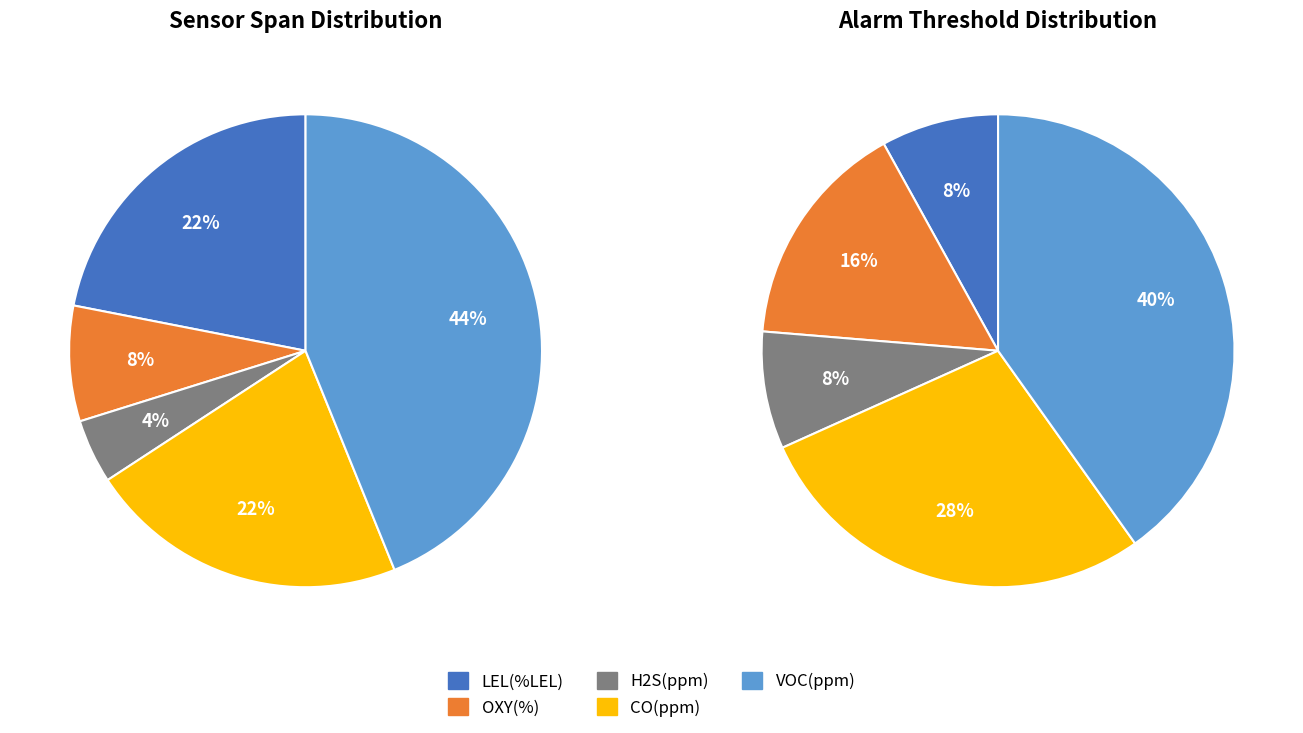

The H2S(ppm) slice represents 1% of the pie. True or false?

False